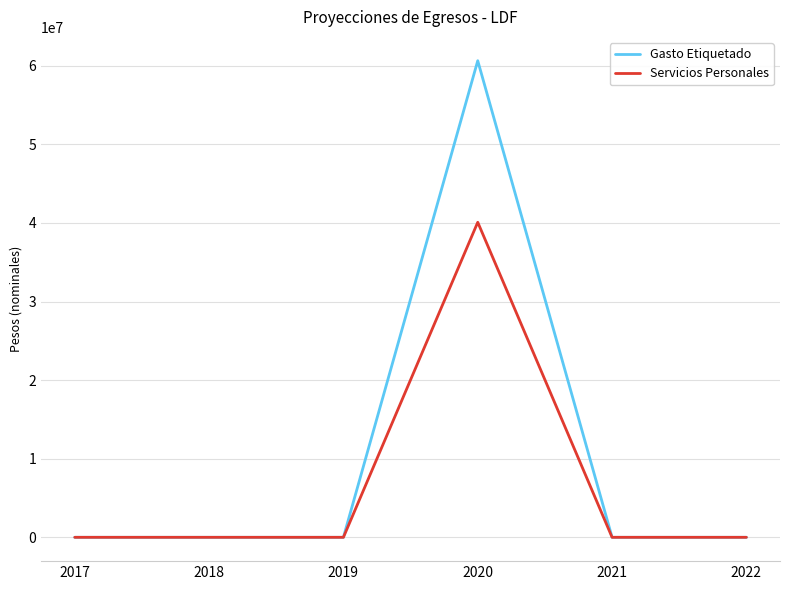

True or false: Servicios Personales has more than 2 interior local peaks.

False